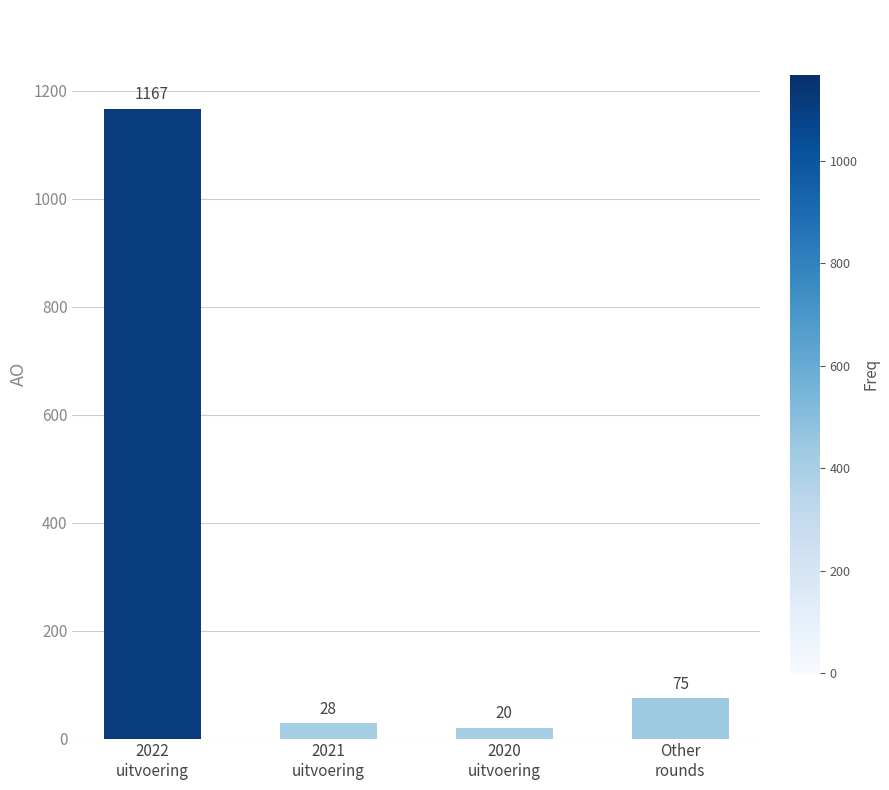

At which category does the chart reach its peak across all series?

2022
uitvoering